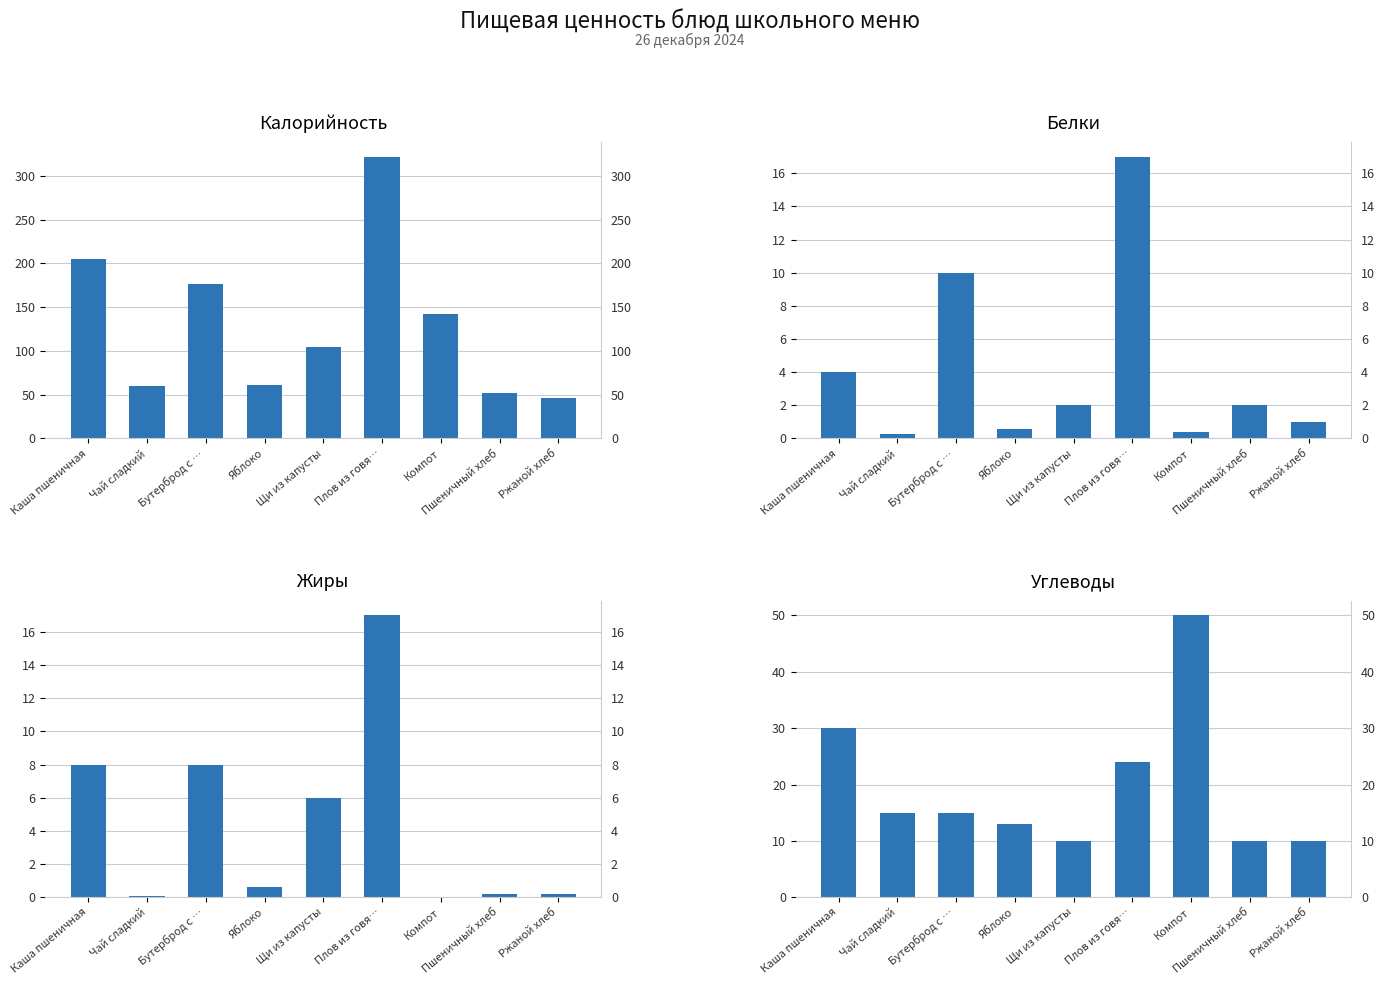

How many bars are there in each group?

4